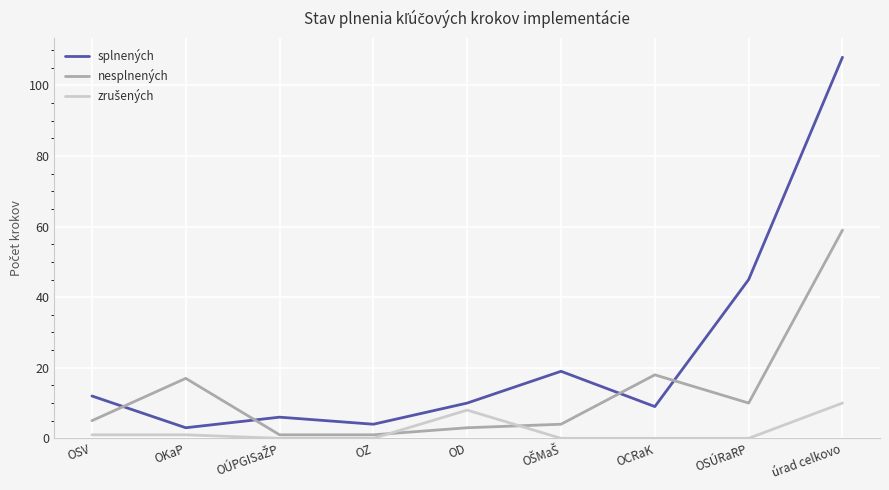

At which label is splnených closest to 55?

OSÚRaRP